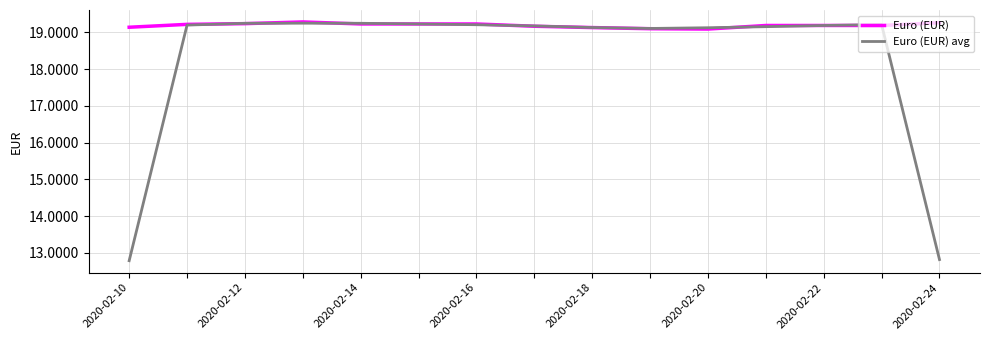

Rank the series by their average value, from lowest to highest.

Euro (EUR) avg, Euro (EUR)